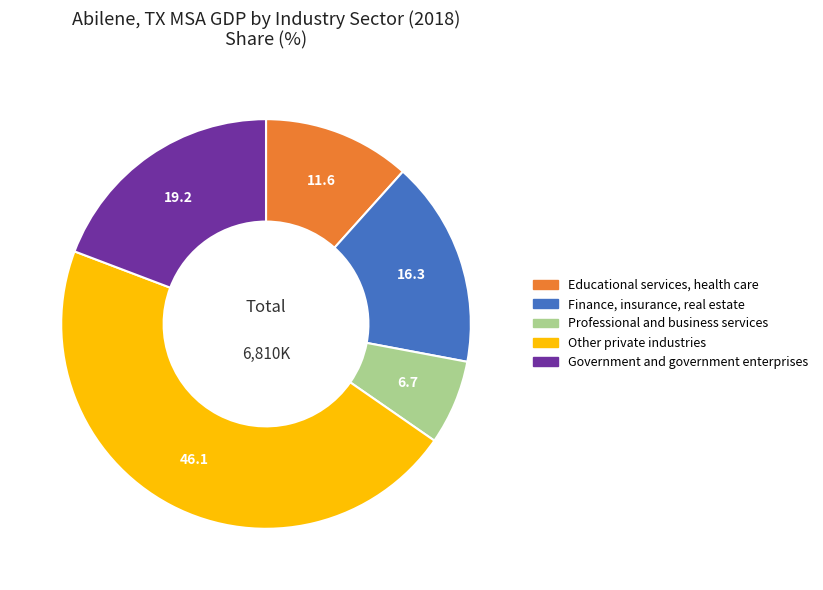

How many segments does this pie chart have?

5